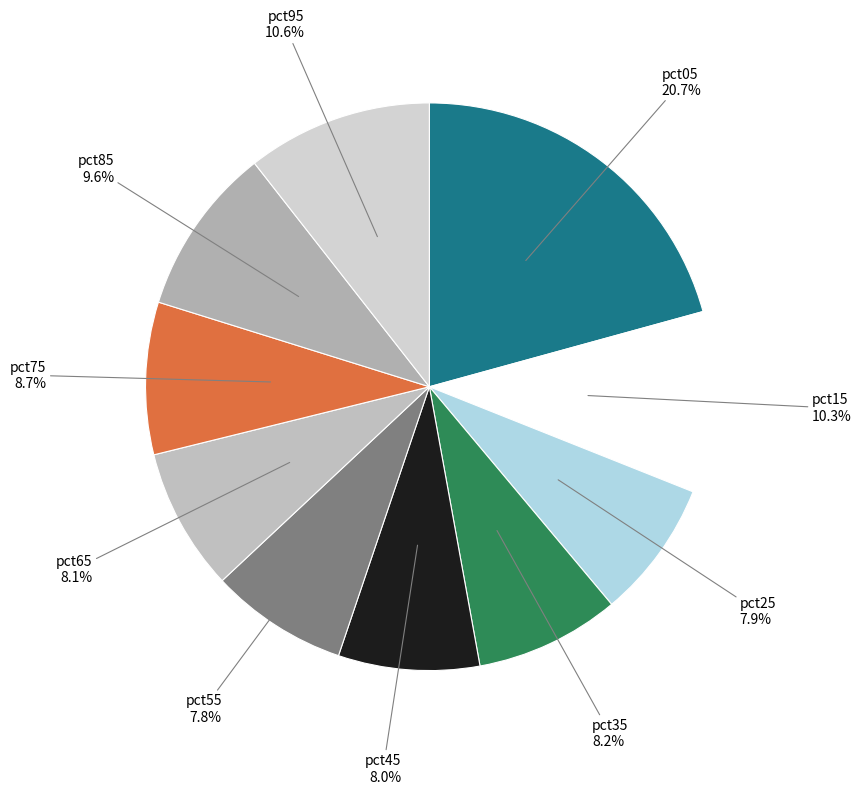

To the nearest percent, what is the average slice percentage?

10%